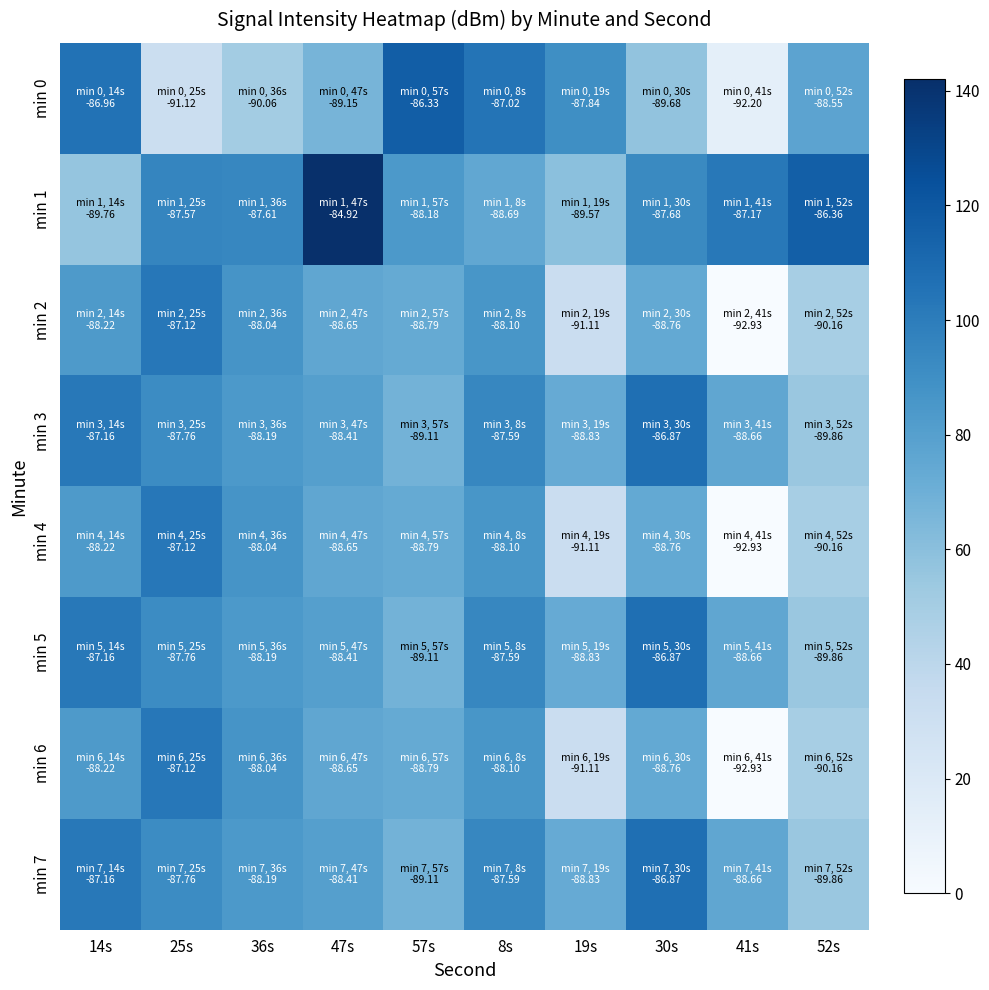

Between 14s and 19s, which is larger?

14s